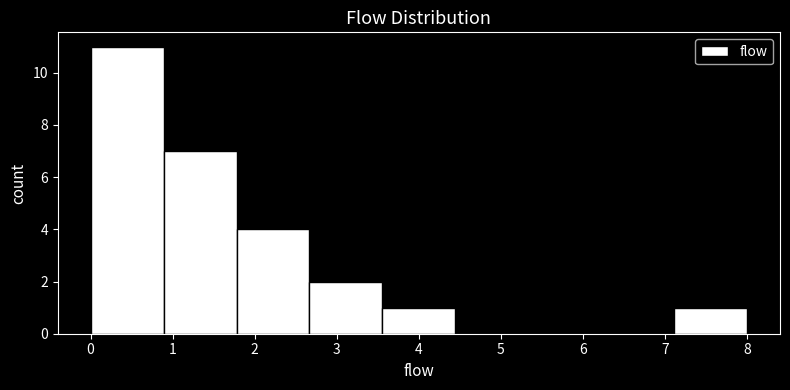

How tall is the bar that spans 0.9 to 1.8 on the x-axis? Neither the bar edges nor the heights are printed on the chart, so give them approximately, as read against the axes.

7